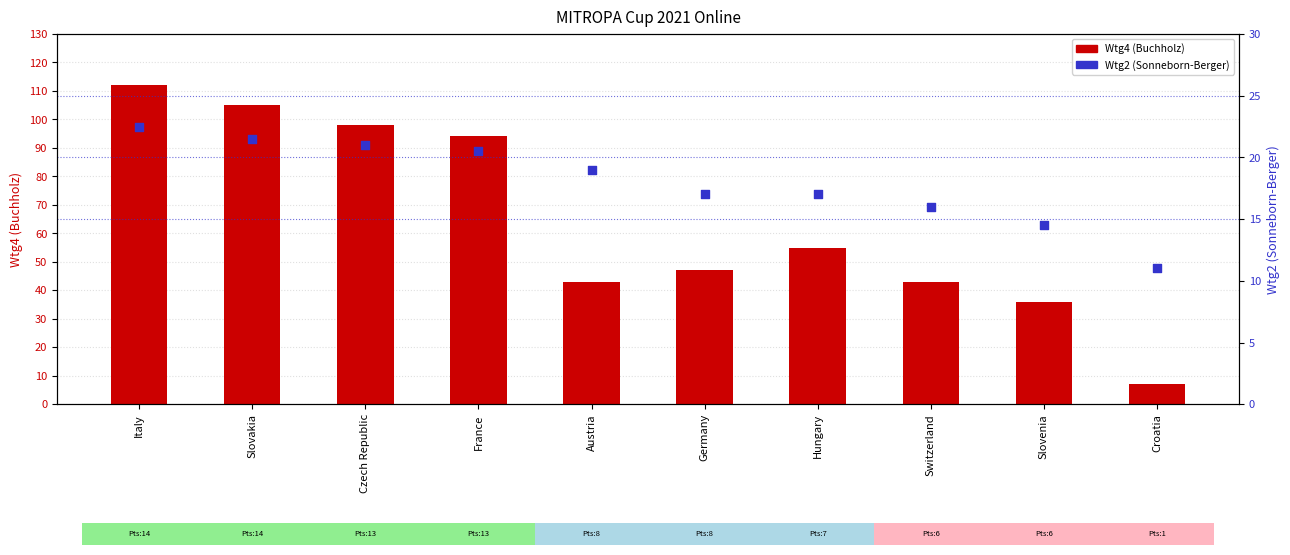

What is the total value across all series at Slovakia?

126.5